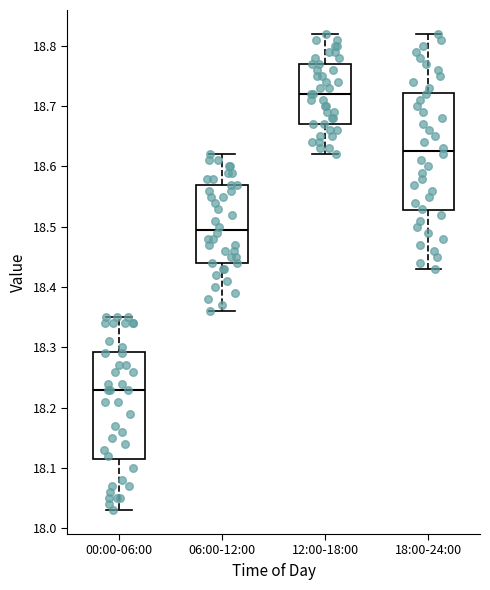

Which box has the highest median line?

12:00-18:00